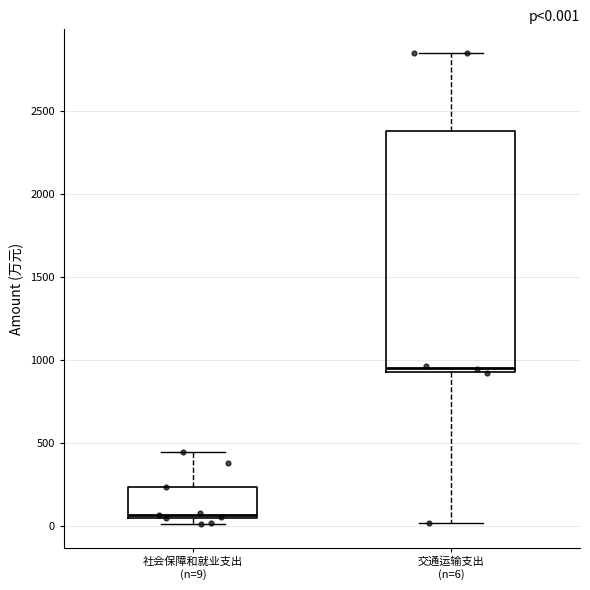

Which box has the lowest median line?

社会保障和就业支出 (n=9)